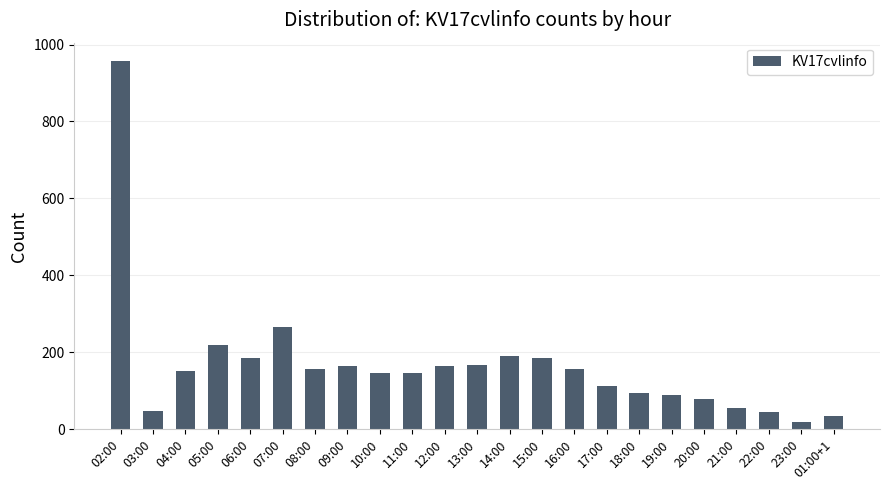

At which category does the chart reach its peak across all series?

02:00